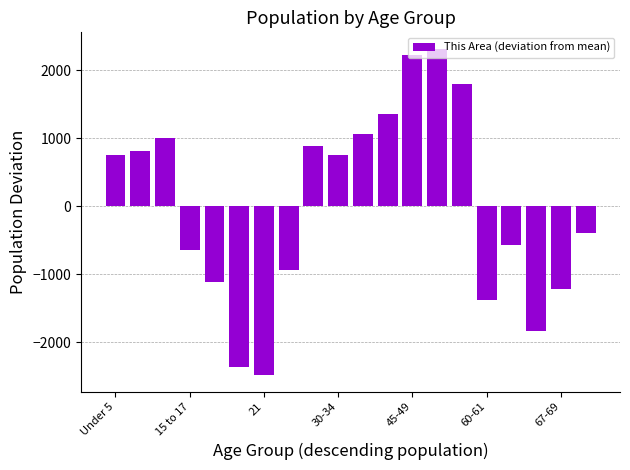

What is the minimum value shown in the chart?

-2486